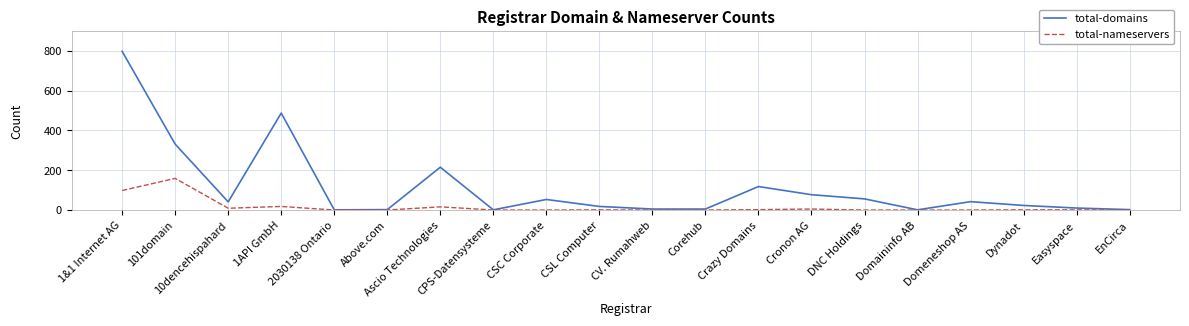

Between 101domain and 1API GmbH, which series saw the biggest shift?

total-domains